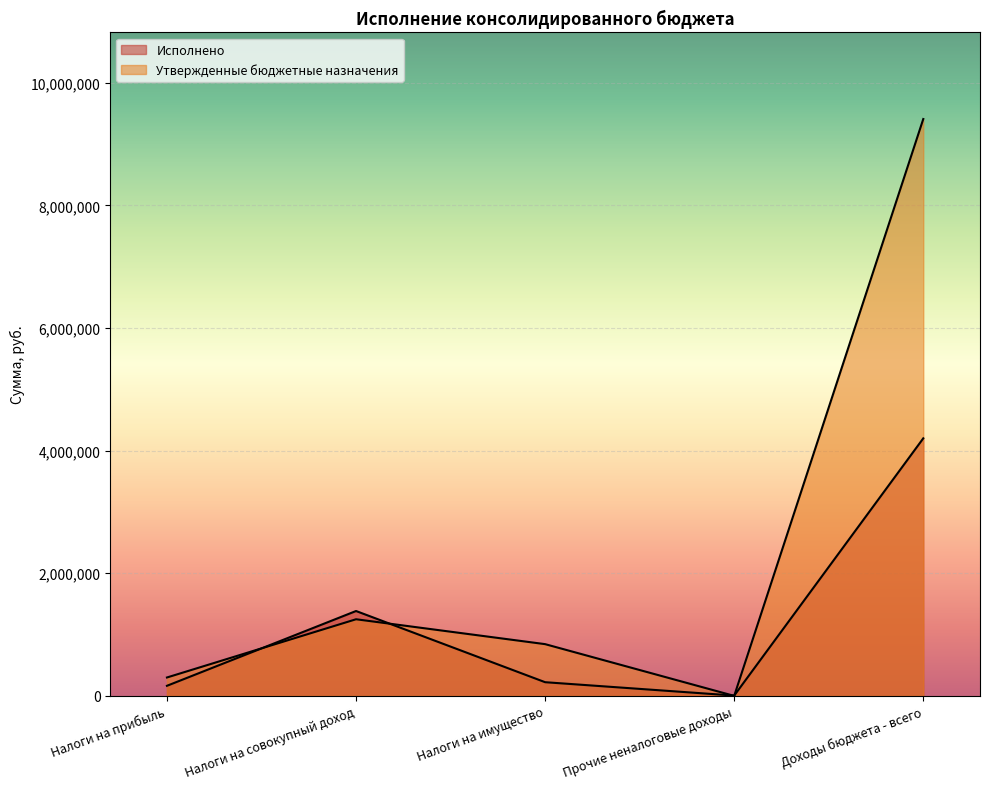

Rank the series by their maximum value, from lowest to highest.

Исполнено, Утвержденные бюджетные назначения